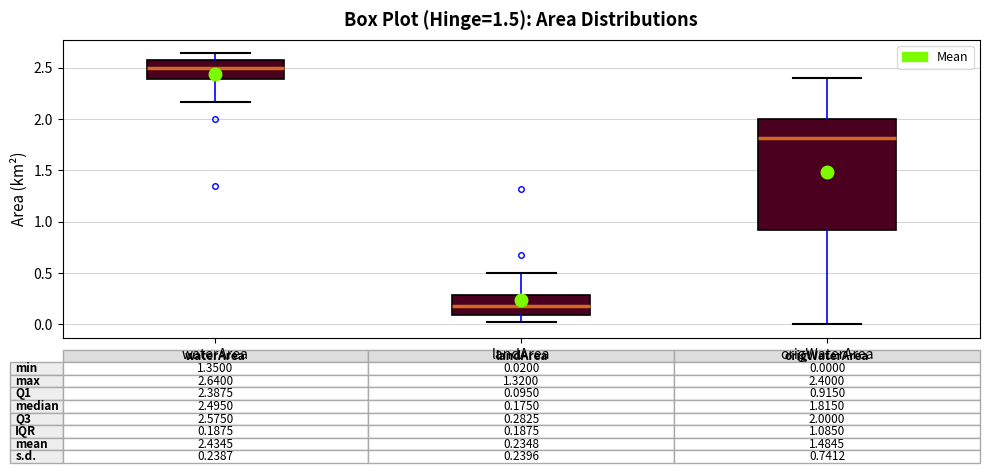

Which box has the highest median line?

waterArea